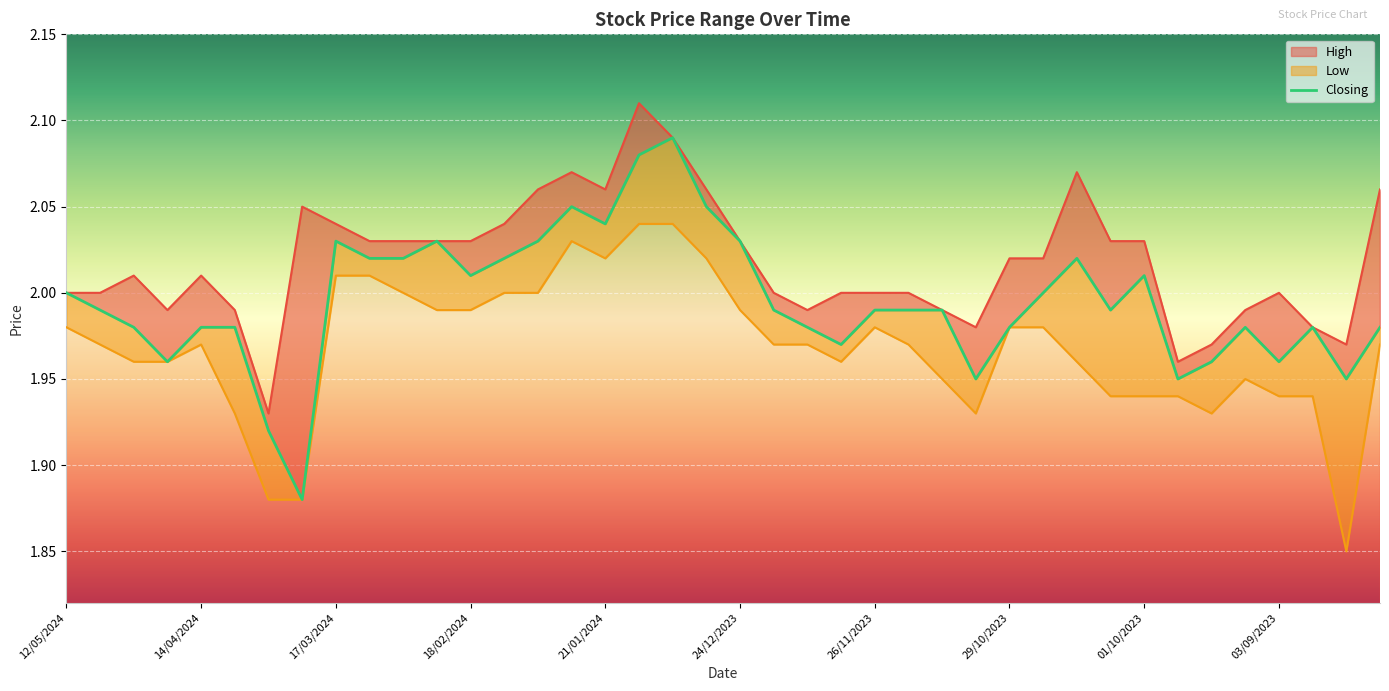

Reading left to right, what are all the values shown in this chart?

High: 2.0	2.0	2.0	2.0	2.0	2.0	1.9	2.0	2.0	2.0	2.0	2.0	2.0	2.0	2.1	2.1	2.1	2.1	2.1	2.1	2.0	2.0	2.0	2.0	2.0	2.0	2.0	2.0	2.0	2.0	2.1	2.0	2.0	2.0	2.0	2.0	2.0	2.0	2.0	2.1
Closing: 2.0	2.0	2.0	2.0	2.0	2.0	1.9	1.9	2.0	2.0	2.0	2.0	2.0	2.0	2.0	2.0	2.0	2.1	2.1	2.0	2.0	2.0	2.0	2.0	2.0	2.0	2.0	1.9	2.0	2.0	2.0	2.0	2.0	1.9	2.0	2.0	2.0	2.0	1.9	2.0
Low: 2.0	2.0	2.0	2.0	2.0	1.9	1.9	1.9	2.0	2.0	2.0	2.0	2.0	2.0	2.0	2.0	2.0	2.0	2.0	2.0	2.0	2.0	2.0	2.0	2.0	2.0	1.9	1.9	2.0	2.0	2.0	1.9	1.9	1.9	1.9	1.9	1.9	1.9	1.9	2.0